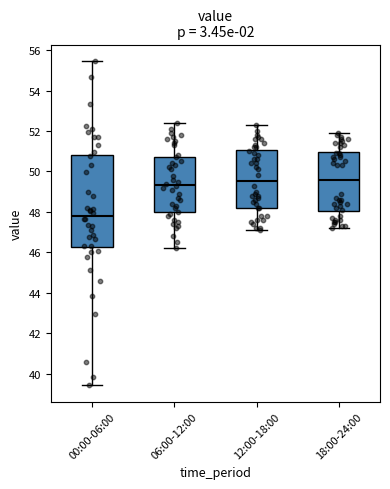

Reading left to right, transcribe this box plot: for each box, give where its median line is, the range the box spans, and where its two whiskers end, as read against the y-axis. The values are not printed on the chart, so give them approximately, as read against the axis.

00:00-06:00: median 47.8, box 46.2 to 50.8, whiskers 39.4 to 55.4
06:00-12:00: median 49.4, box 48.0 to 50.8, whiskers 46.2 to 52.4
12:00-18:00: median 49.6, box 48.2 to 51.0, whiskers 47.2 to 52.4
18:00-24:00: median 49.6, box 48.0 to 51.0, whiskers 47.2 to 52.0